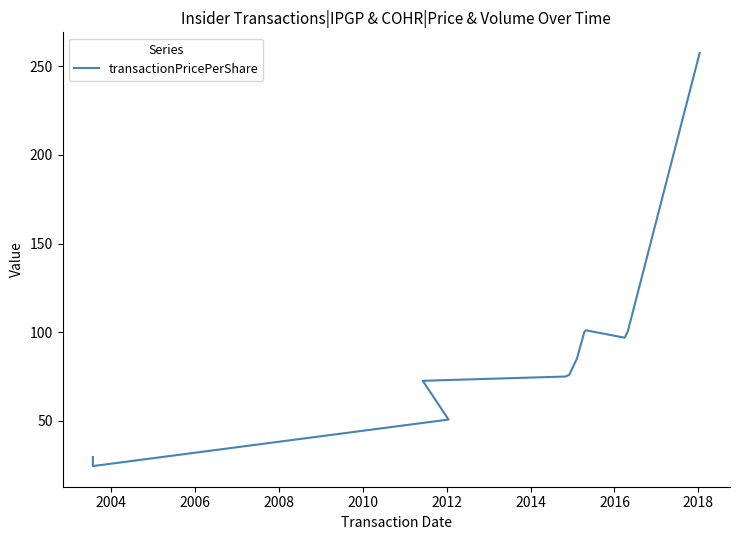

What is the label of the 4th point from the left?

2008